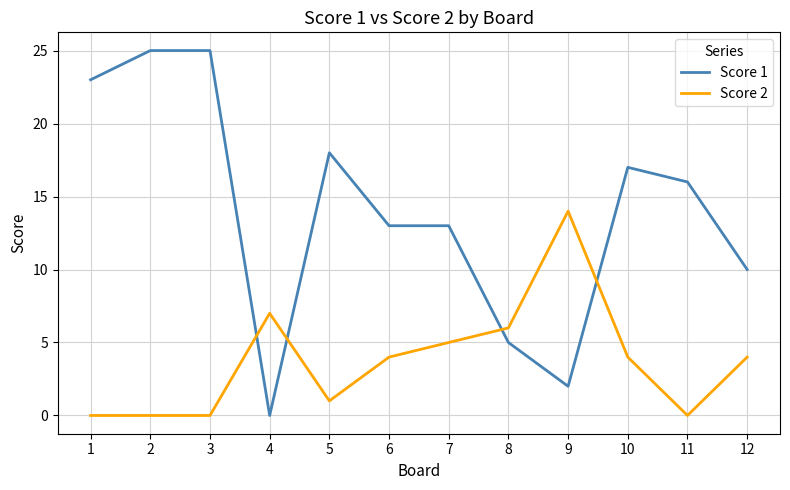

Which category has the highest value in the Score 2 series?

9